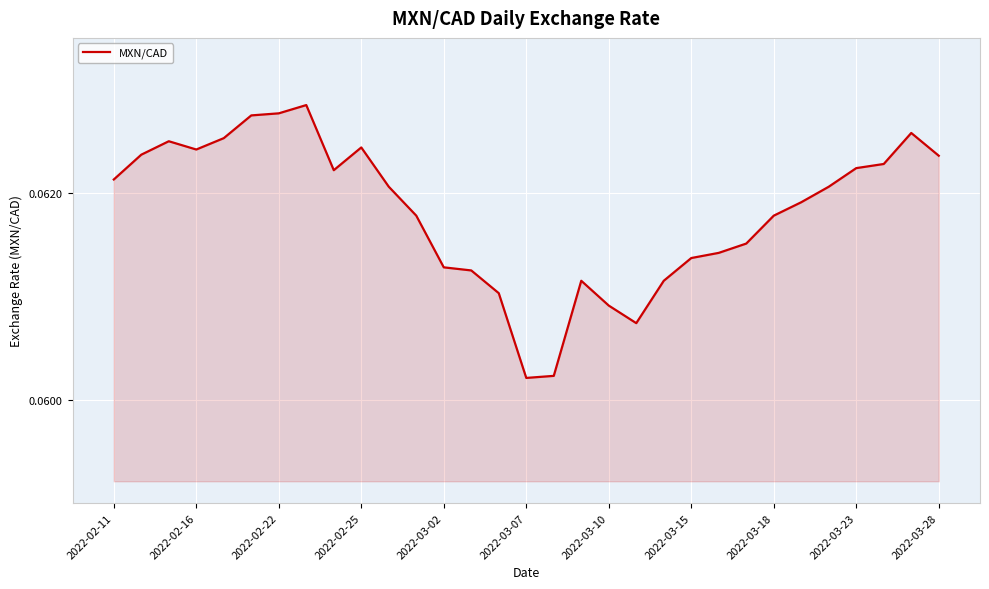

How many lines are shown in the chart?

1